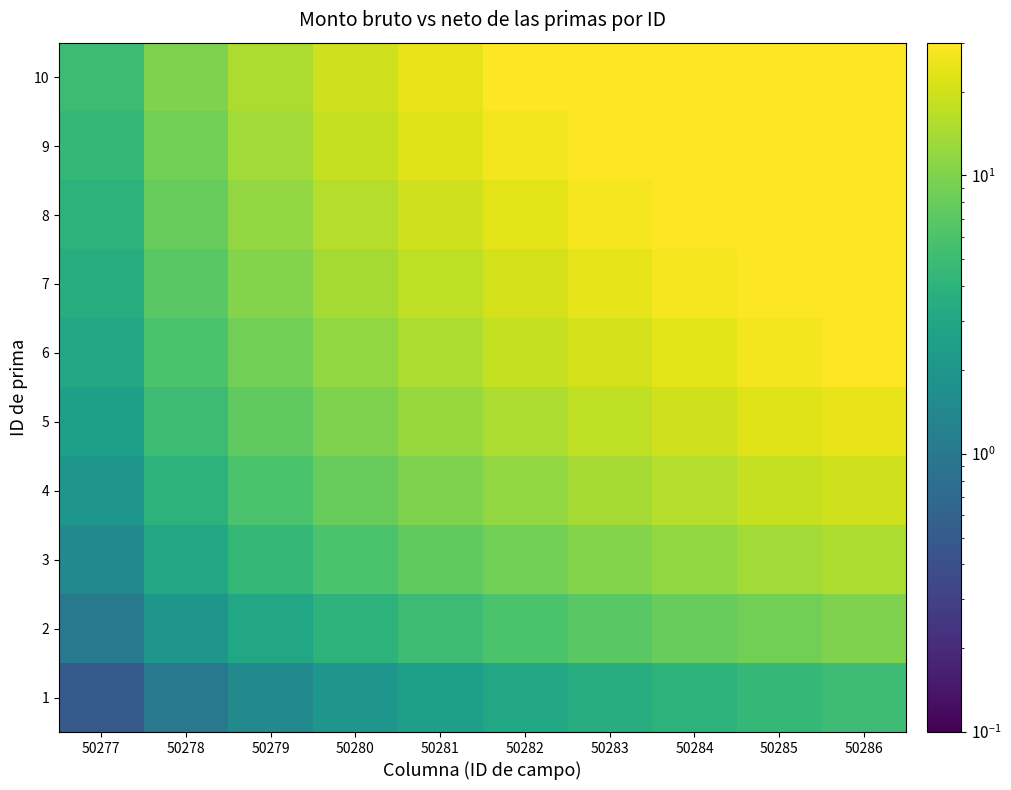

Rank the series by their maximum value, from highest to lowest.

10, 9, 8, 7, 6, 5, 4, 3, 2, 1